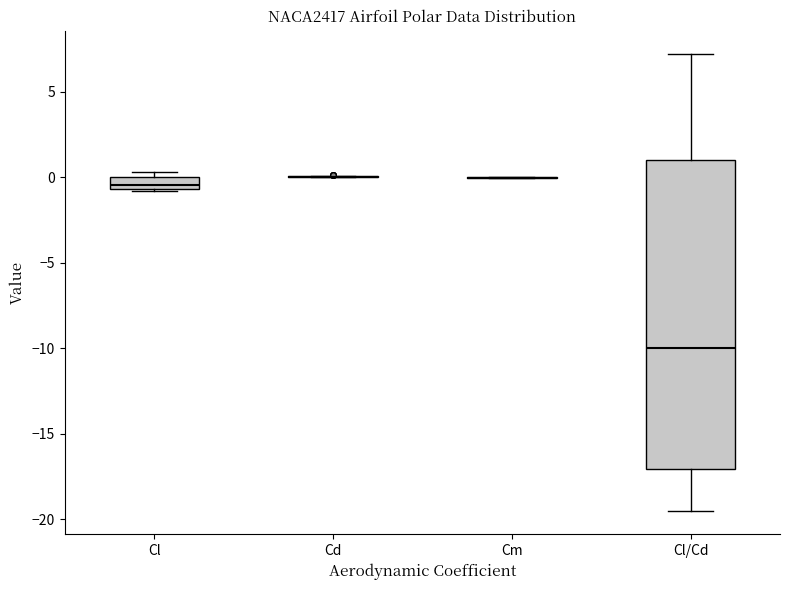

Which box is the tallest, from its lower edge to its upper edge?

Cl/Cd